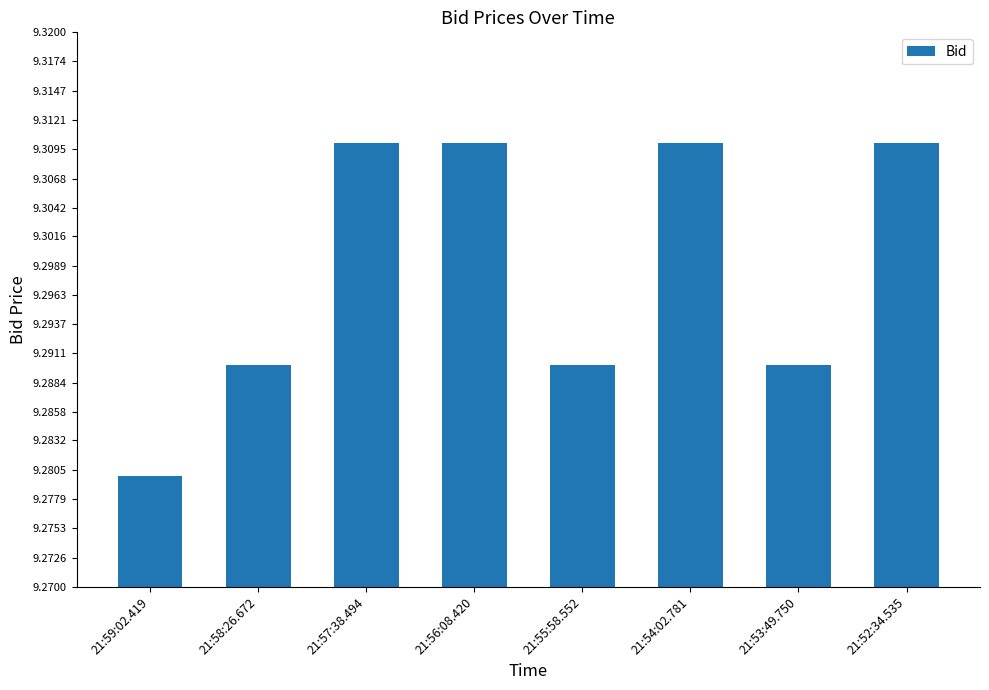

What position from the right is 21:59:02.419?

8